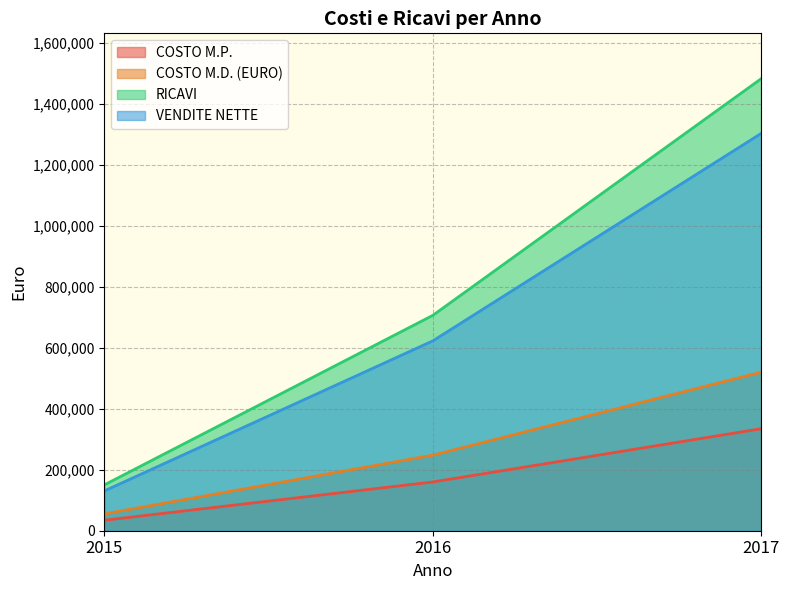

What is the spread (max minus min) of values at 2015?

115850.0